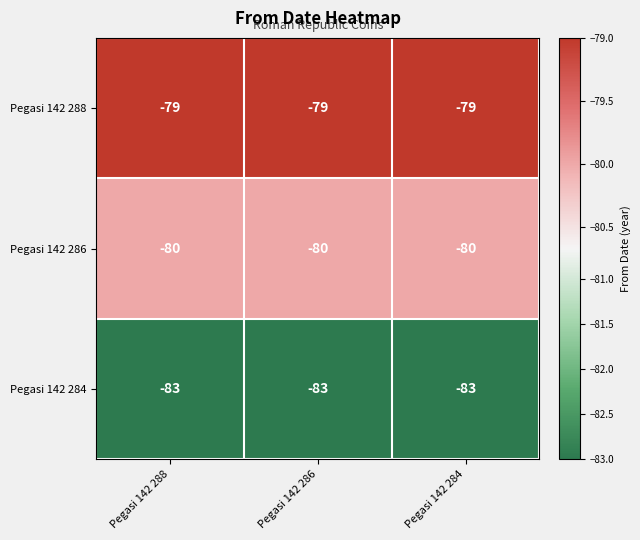

What is the minimum value for Pegasi 142 288?

-79